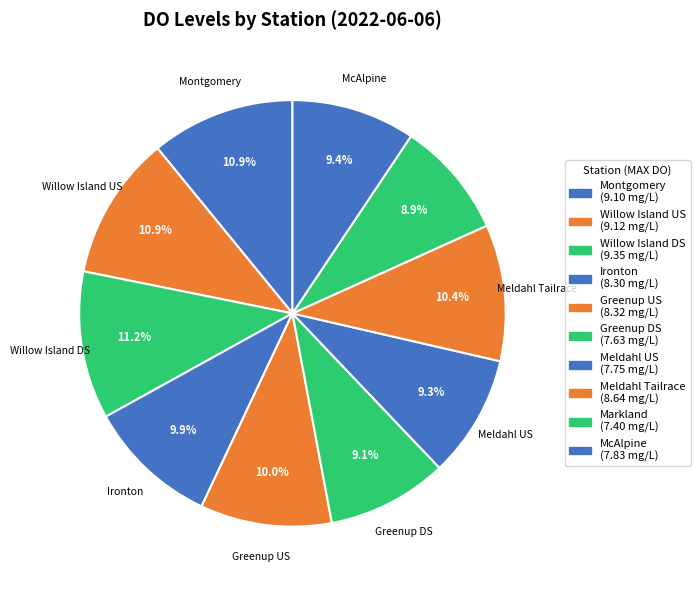

How many slices are in this pie chart?

10